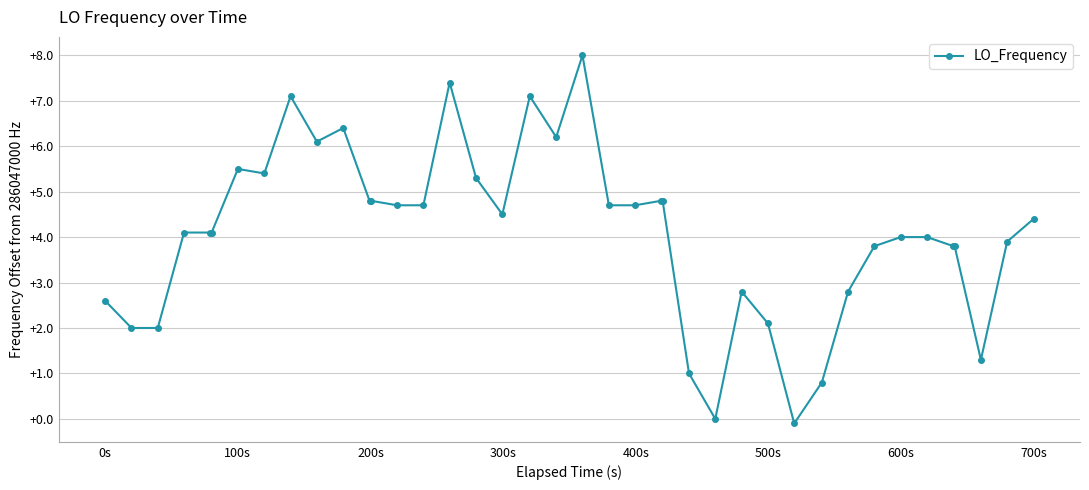

What is the maximum value shown in the chart?

8.0